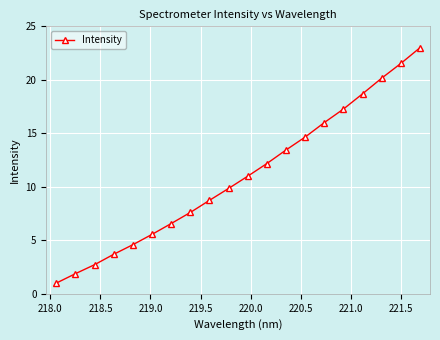

What is the maximum value shown in the chart?

23.0